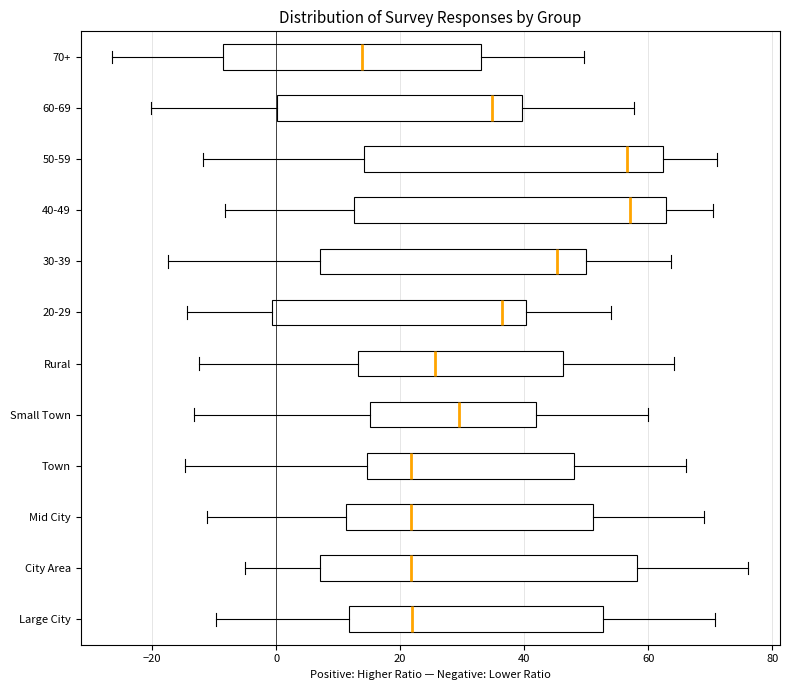

Reading bottom to top, read every box against the x-axis: the position of its median line, the range the box covers, and the ends of its whiskers. The values are not printed on the chart, so give them approximately, as read against the axis.

Large City: median 22, box 12 to 52, whiskers -10 to 70
City Area: median 22, box 8 to 58, whiskers -6 to 76
Mid City: median 22, box 12 to 52, whiskers -12 to 70
Town: median 22, box 14 to 48, whiskers -14 to 66
Small Town: median 30, box 16 to 42, whiskers -14 to 60
Rural: median 26, box 14 to 46, whiskers -12 to 64
20-29: median 36, box 0 to 40, whiskers -14 to 54
30-39: median 46, box 8 to 50, whiskers -18 to 64
40-49: median 58, box 12 to 62, whiskers -8 to 70
50-59: median 56, box 14 to 62, whiskers -12 to 72
60-69: median 34, box 0 to 40, whiskers -20 to 58
70+: median 14, box -8 to 34, whiskers -26 to 50